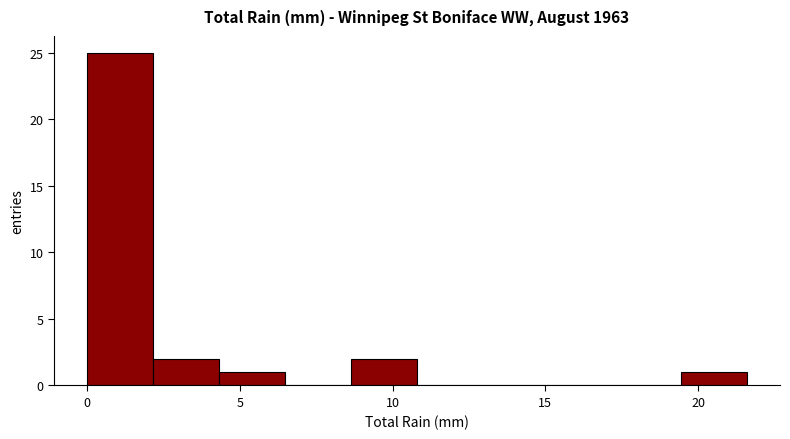

What is the height of the bar covering 8.5 to 11.0 on the x-axis? Neither the bar edges nor the heights are printed on the chart, so give them approximately, as read against the axes.

2